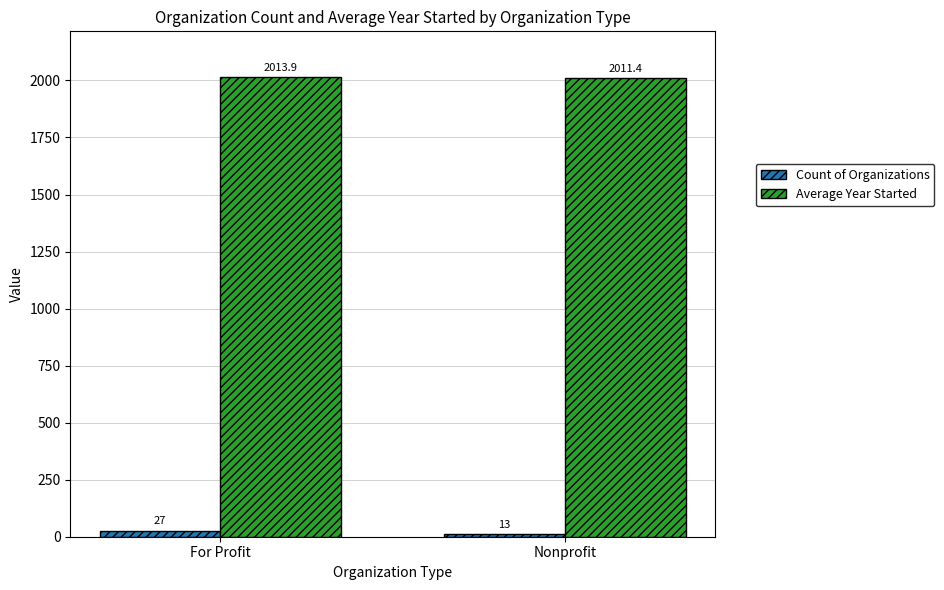

Which category has the highest value in the Count of Organizations series?

For Profit